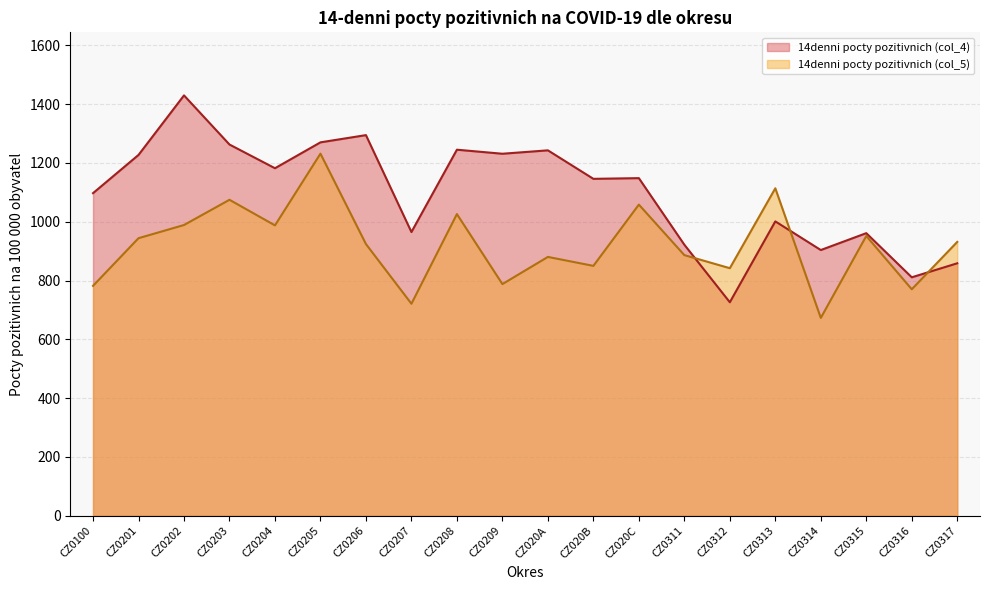

Rank the series at CZ0201 from highest to lowest value.

14denni pocty pozitivnich (col_4), 14denni pocty pozitivnich (col_5)